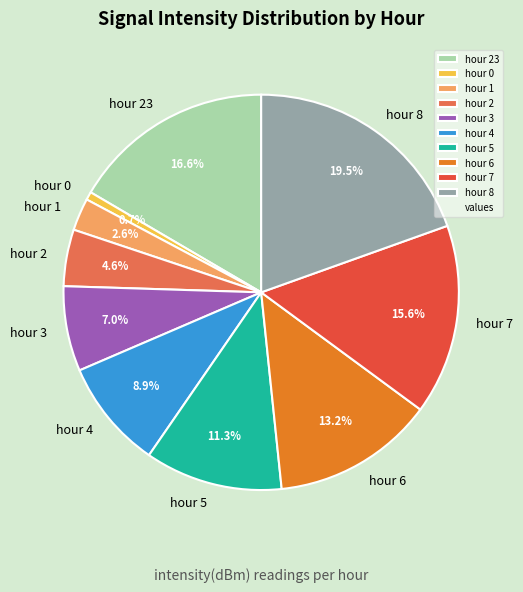

Is hour 8 the majority of the pie?

No